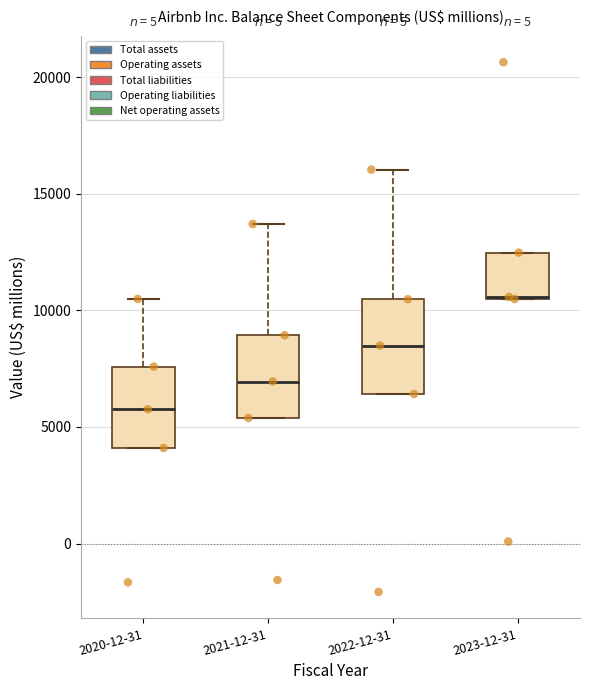

Reading left to right, transcribe this box plot: for each box, give where its median line is, the range the box spans, and where its two whiskers end, as read against the y-axis. The values are not printed on the chart, so give them approximately, as read against the axis.

2020-12-31: median 6000, box 4000 to 7500, whiskers 4000 to 10500
2021-12-31: median 7000, box 5500 to 9000, whiskers 5500 to 13500
2022-12-31: median 8500, box 6500 to 10500, whiskers 6500 to 16000
2023-12-31: median 10500 (drawn on the box's lower edge), box 10500 to 12500, whiskers 10500 to 12500